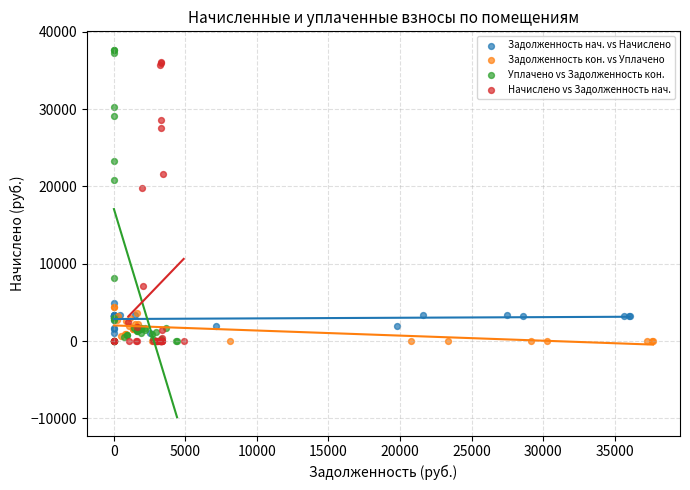

Which series has the widest spread of Y values?

Уплачено vs Задолженность кон.